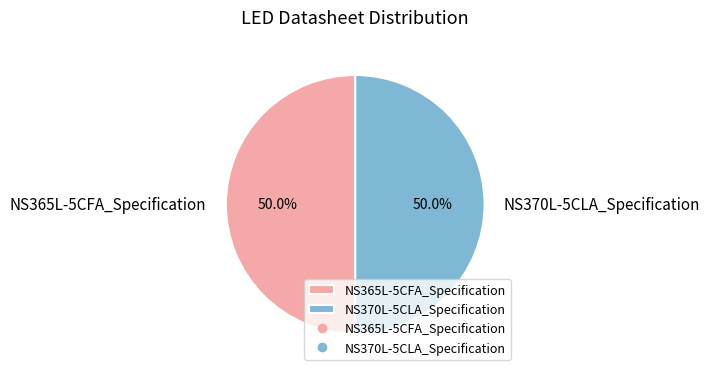

Approximately how many times larger is the value at NS370L-5CLA_Specification compared to NS365L-5CFA_Specification?

1.0